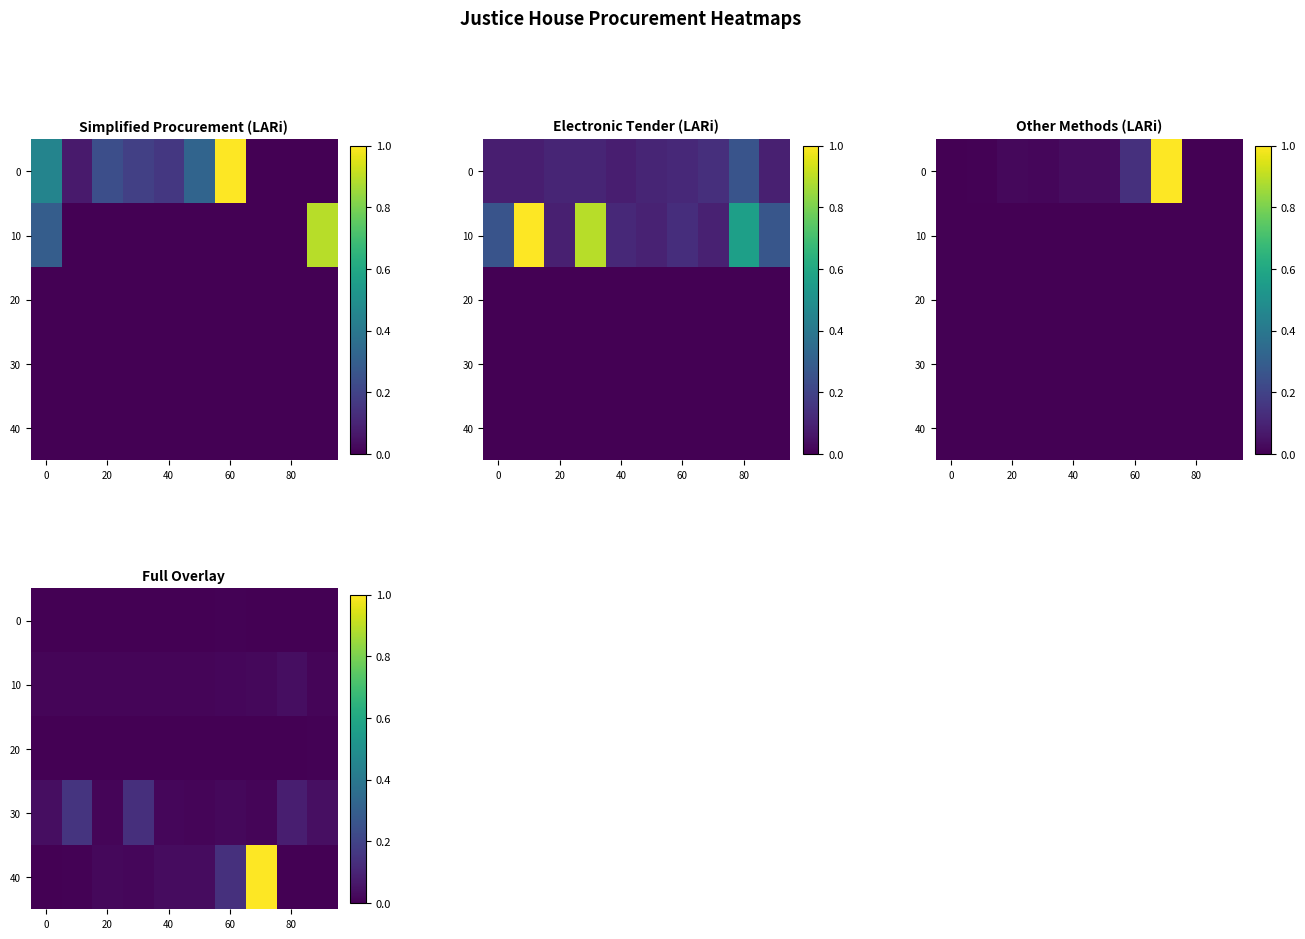

What is the difference between the highest and lowest values at 80?

0.1